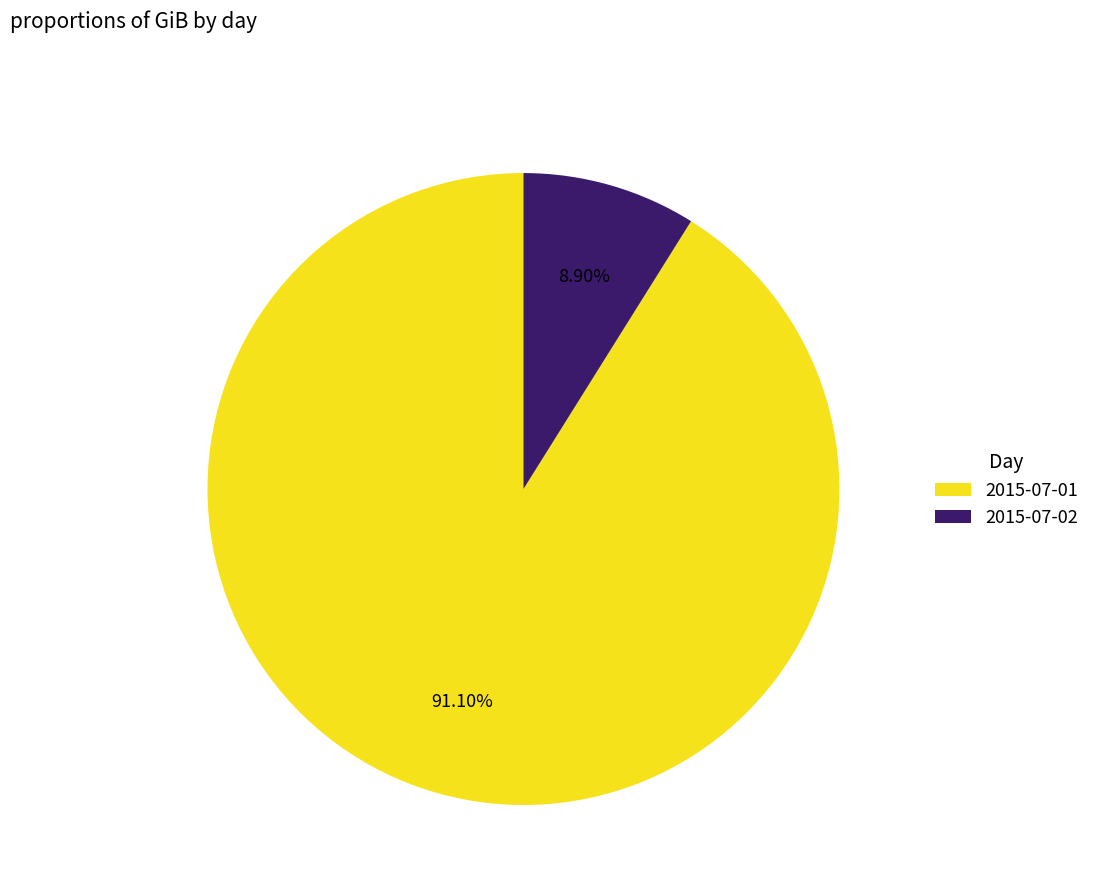

Which category has the smallest portion of the pie?

2015-07-02